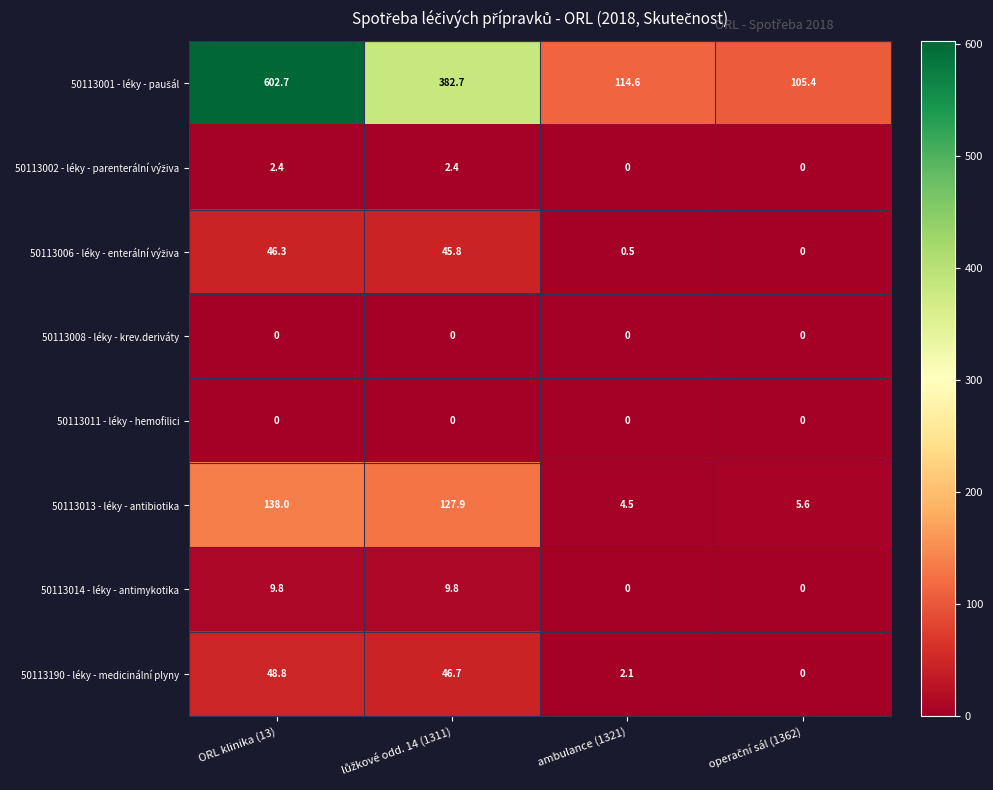

The 50113008 - léky - krev.deriváty series shows 0.0 at ambulance (1321). True or false?

True